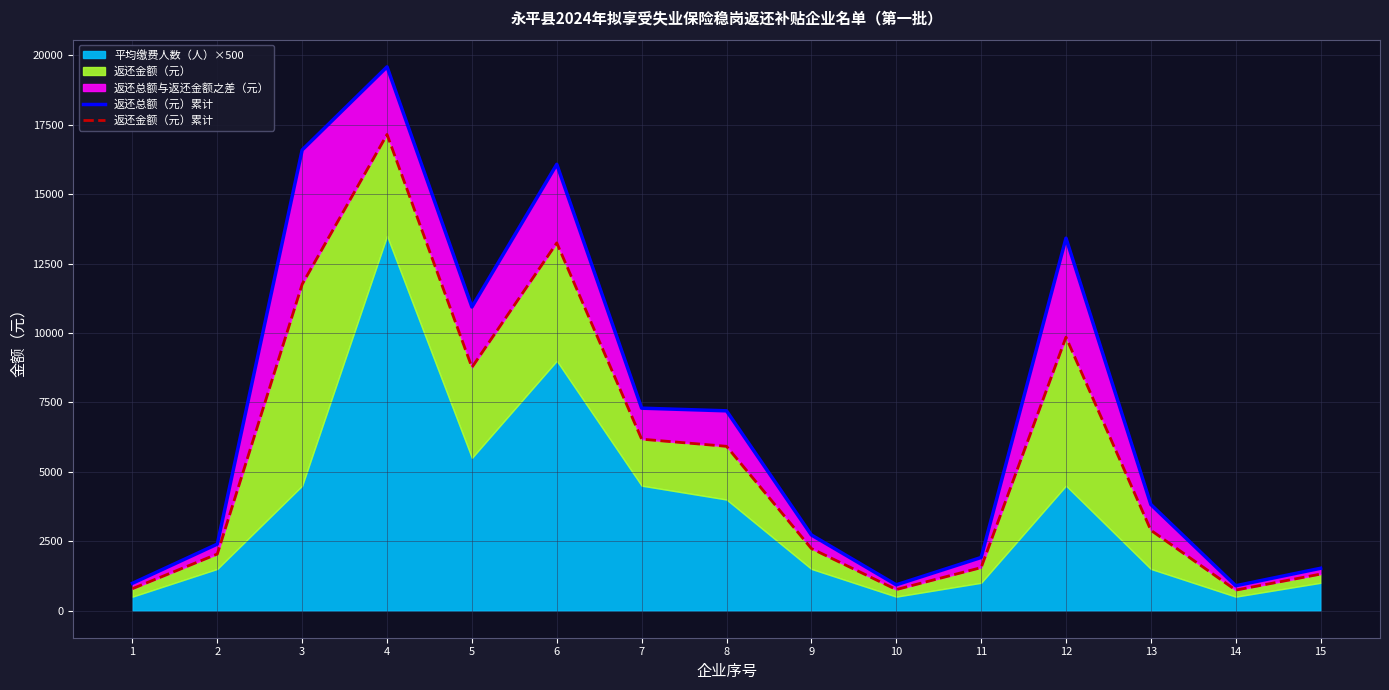

The value of 返还总额（元）累计 at 4 is 27344.1. True or false?

False